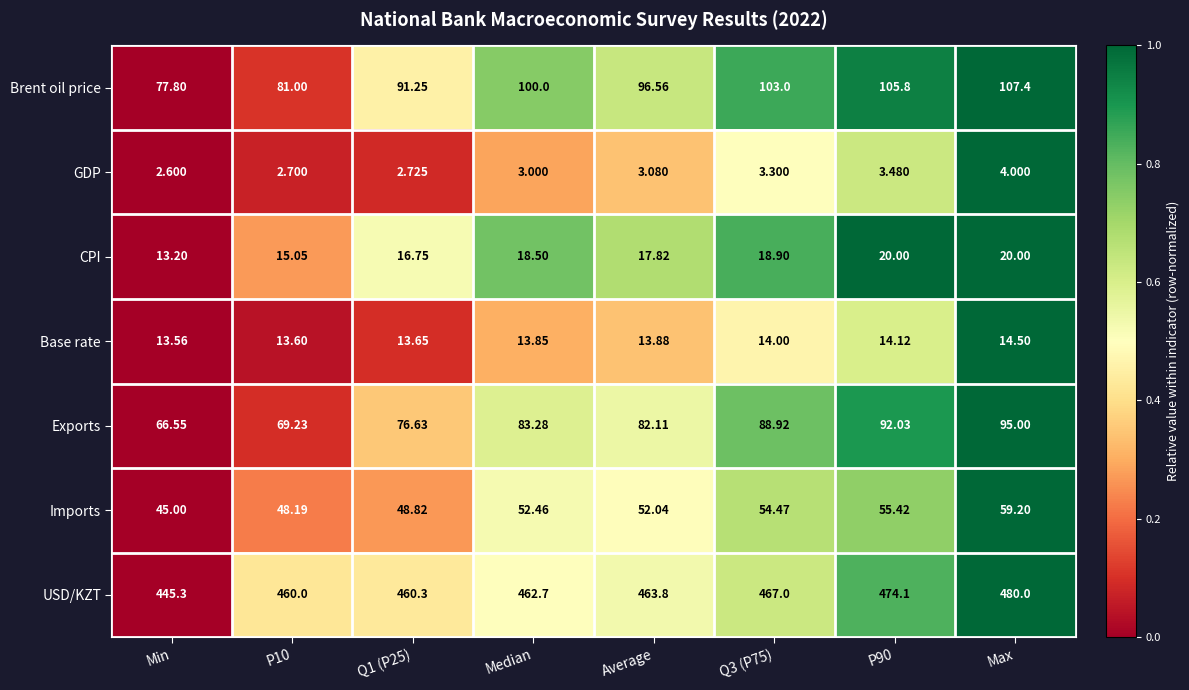

Which category has the lowest value in the Brent oil price series?

Min